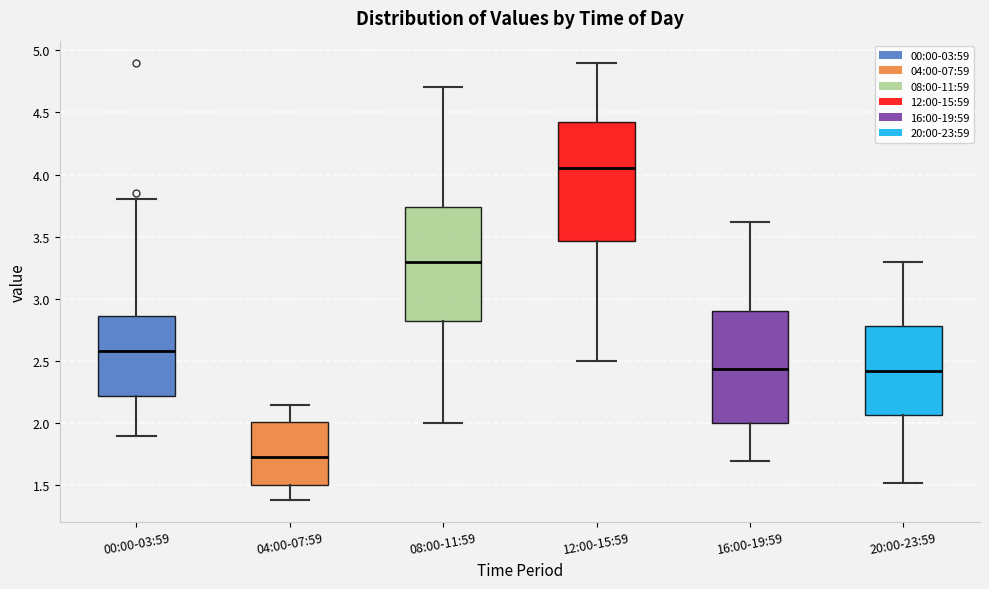

Reading left to right, transcribe this box plot: for each box, give where its median line is, the range the box spans, and where its two whiskers end, as read against the y-axis. The values are not printed on the chart, so give them approximately, as read against the axis.

00:00-03:59: median 2.60, box 2.20 to 2.85, whiskers 1.90 to 3.80
04:00-07:59: median 1.75, box 1.50 to 2.00, whiskers 1.40 to 2.15
08:00-11:59: median 3.30, box 2.85 to 3.75, whiskers 2.00 to 4.70
12:00-15:59: median 4.05, box 3.45 to 4.45, whiskers 2.50 to 4.90
16:00-19:59: median 2.45, box 2.00 to 2.90, whiskers 1.70 to 3.60
20:00-23:59: median 2.40, box 2.05 to 2.80, whiskers 1.50 to 3.30